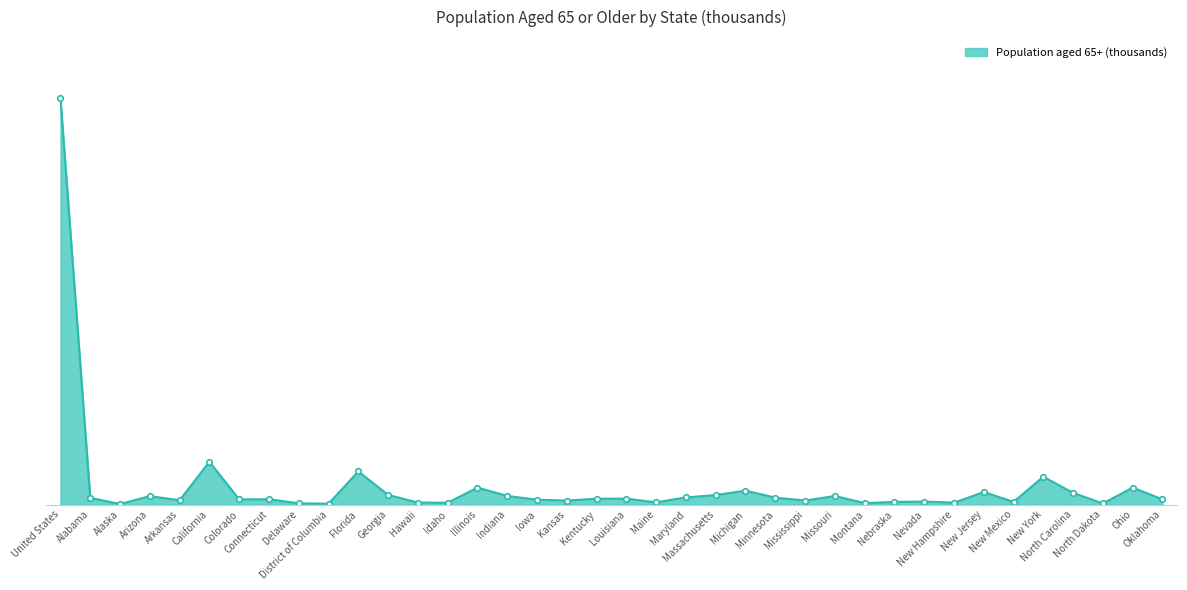

Does the chart display data point markers on the line(s)?

No